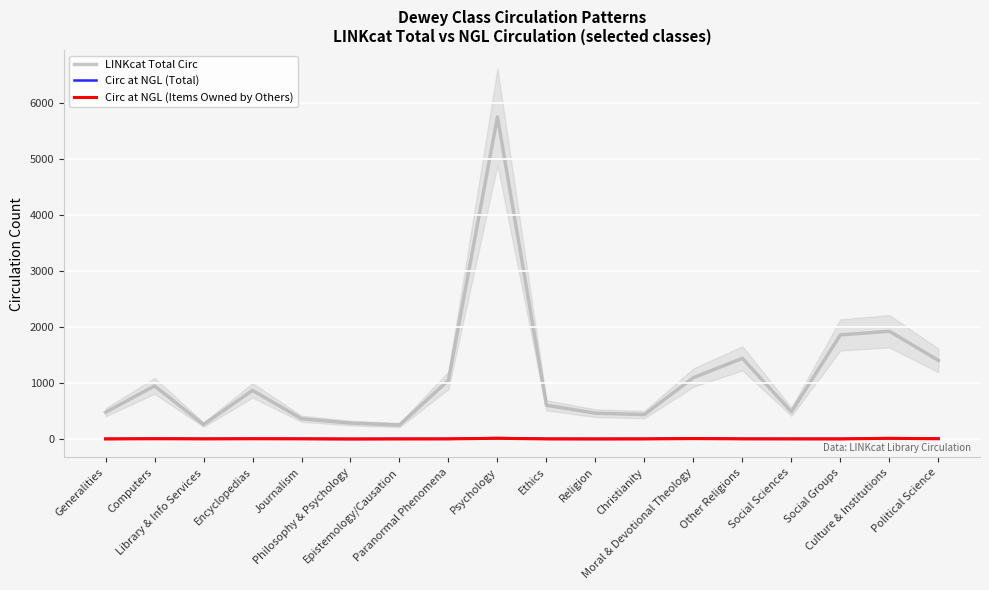

What is the value of the LINKcat Total Circ point at the 5th from the left?

362